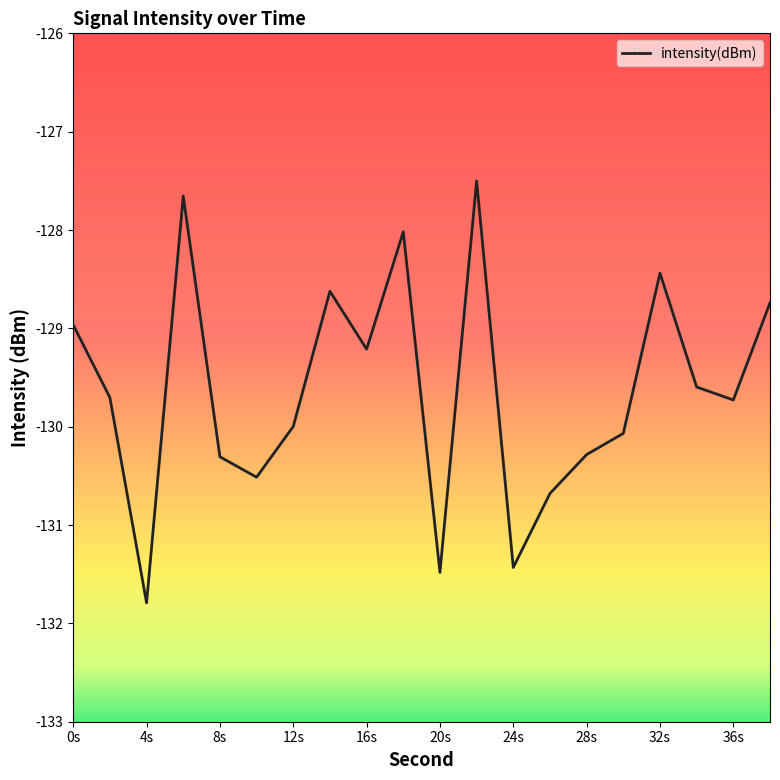

Count the number of data series in this chart.

1